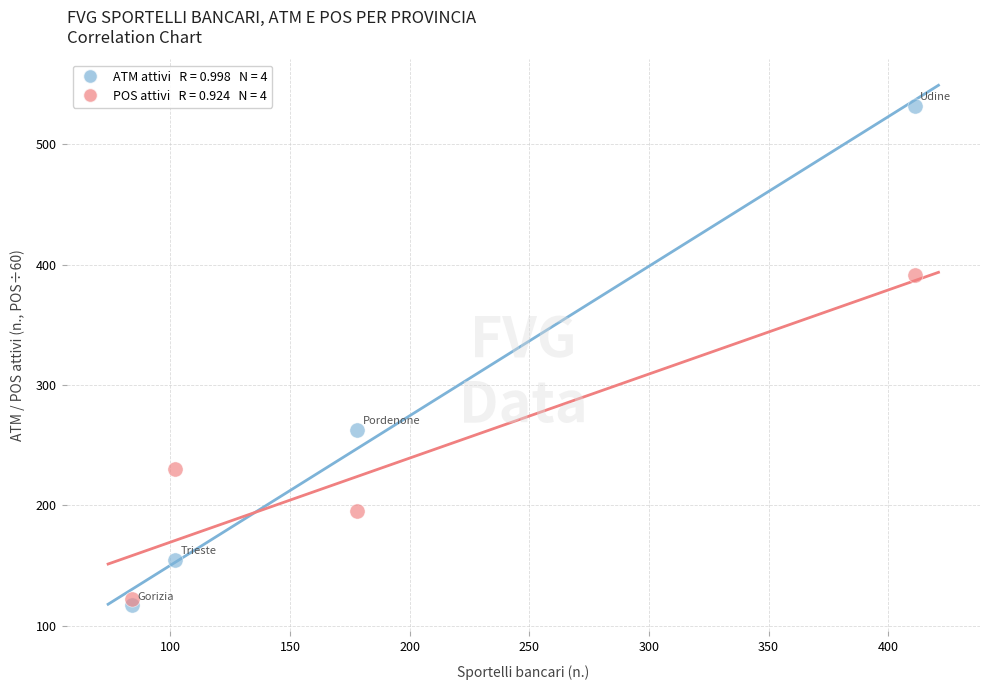

Across all data points, what is the average Y value?

250.9